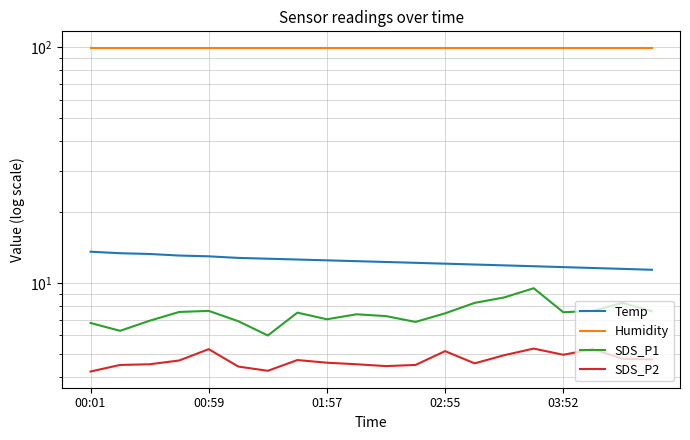

True or false: Humidity and Temp cross at least once.

False